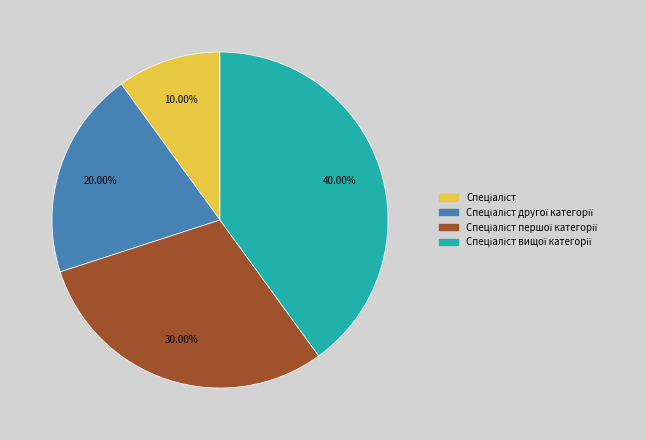

Is there any slice that represents more than half of the pie?

No